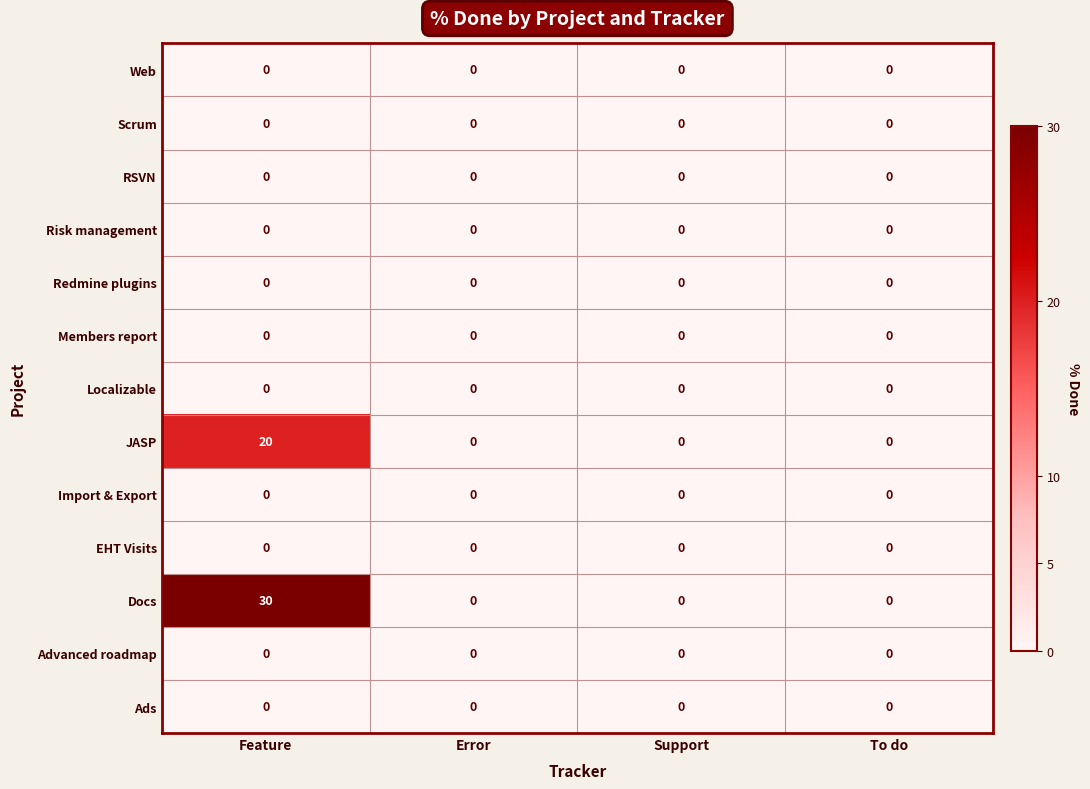

What is the average value of the JASP series?

5